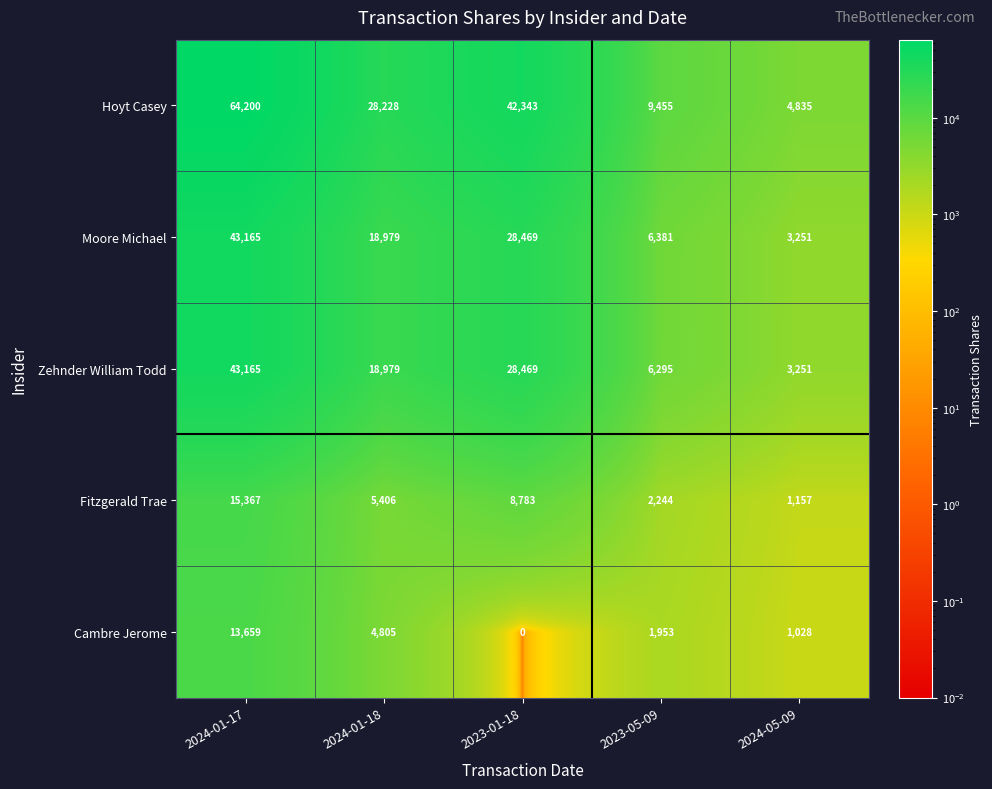

What value does the Moore Michael series have at 2023-01-18, to the nearest 100?

28500